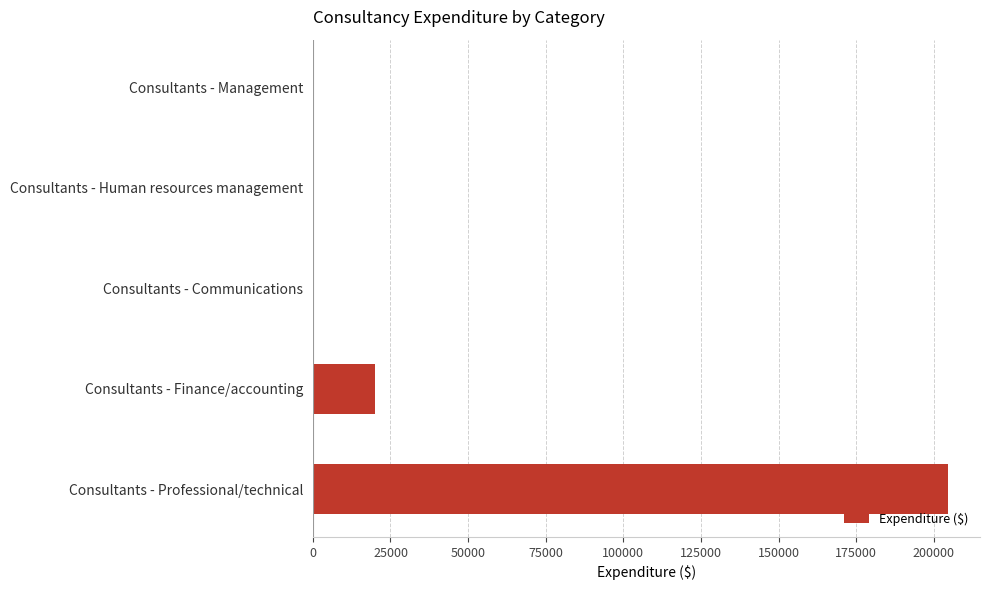

At which label is the value closest to 102295?

Consultants - Finance/accounting